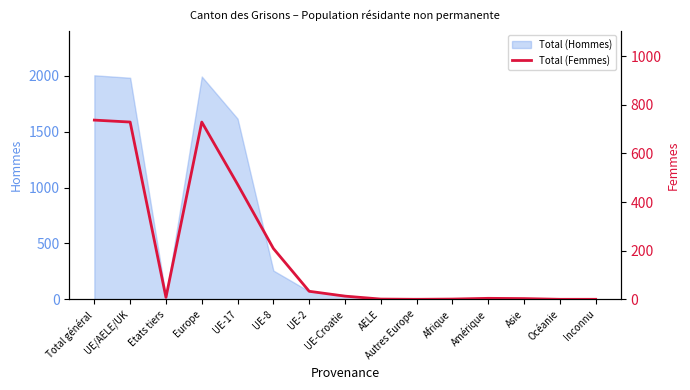

How many data points are less than 8?

7